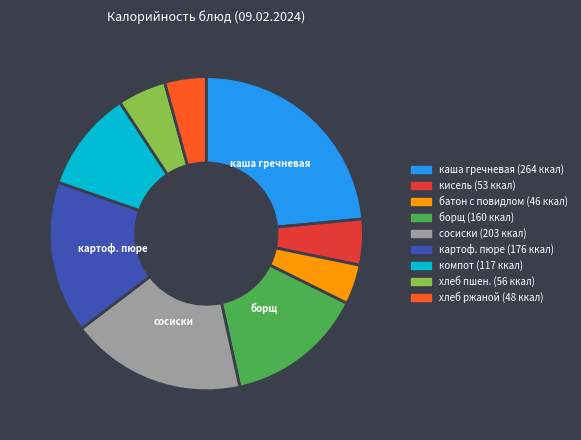

Does any single category account for the majority?

No